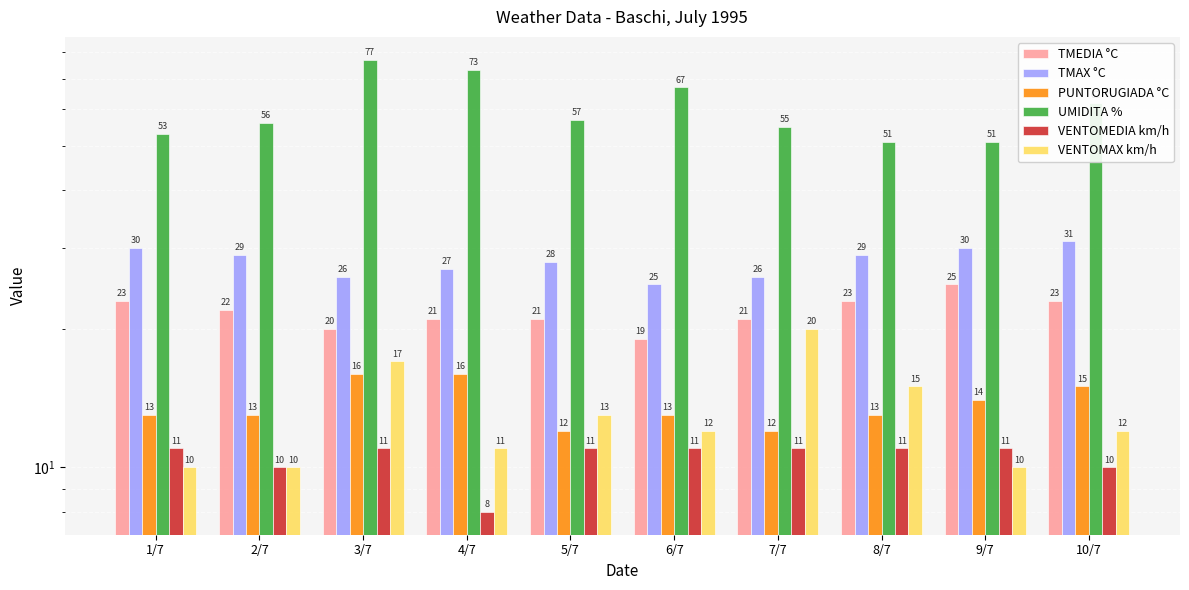

Which series has the largest range (max minus min)?

UMIDITA %